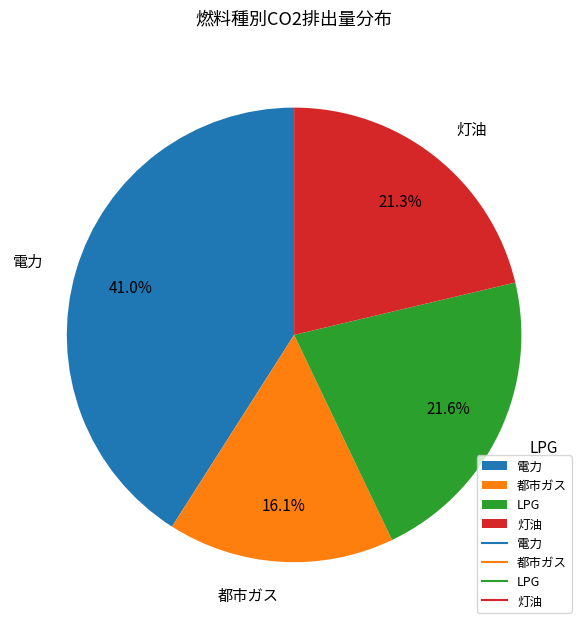

The 灯油 slice represents 9% of the pie. True or false?

False